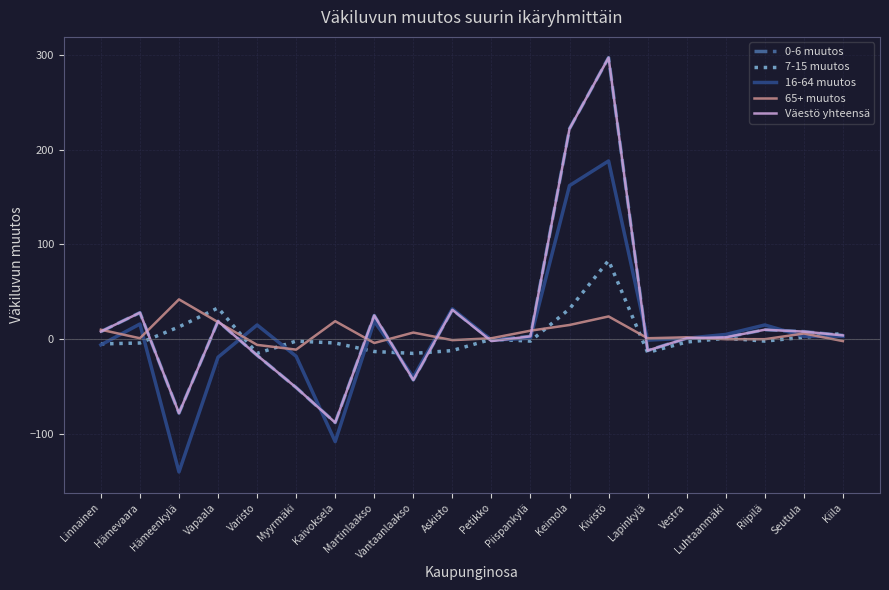

Where do Väestö yhteensä and 16-64 muutos first cross each other?

Vapaala and Varisto